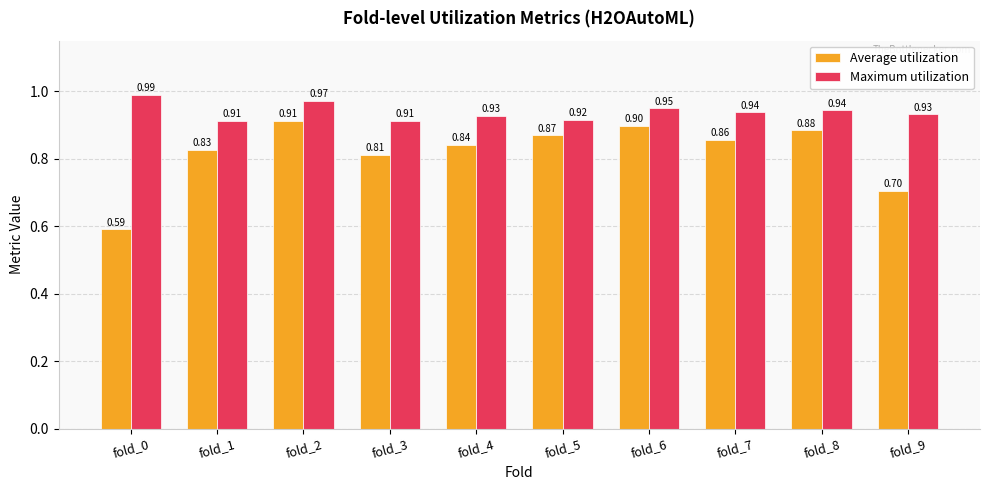

How many groups of bars are there?

10